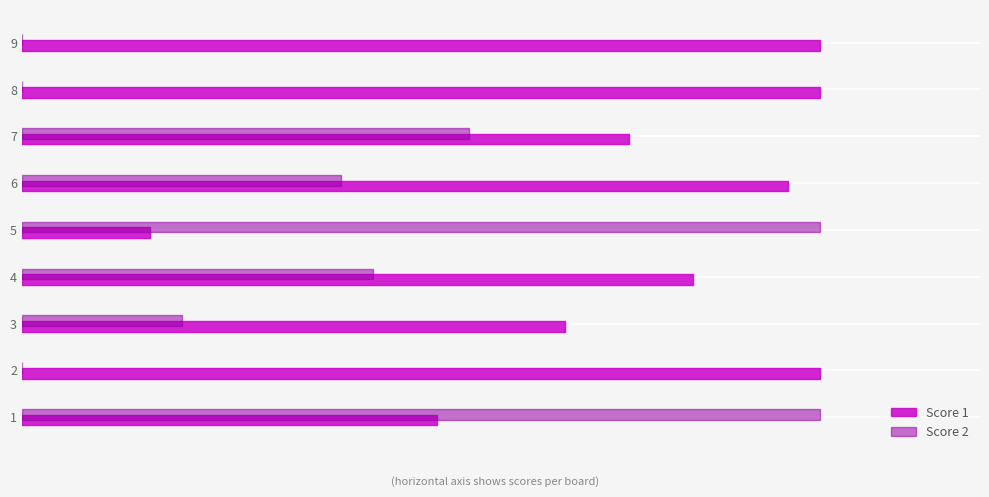

Reading left to right, transcribe all the data shown in this chart.

Score 1: 13	25	17	21	4	24	19	25	25
Score 2: 25	0	5	11	25	10	14	0	0